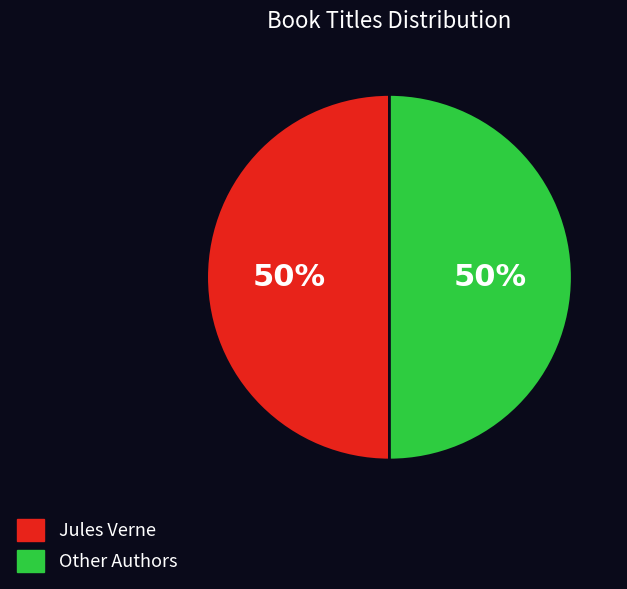

To the nearest percent, what is the average slice percentage?

50%